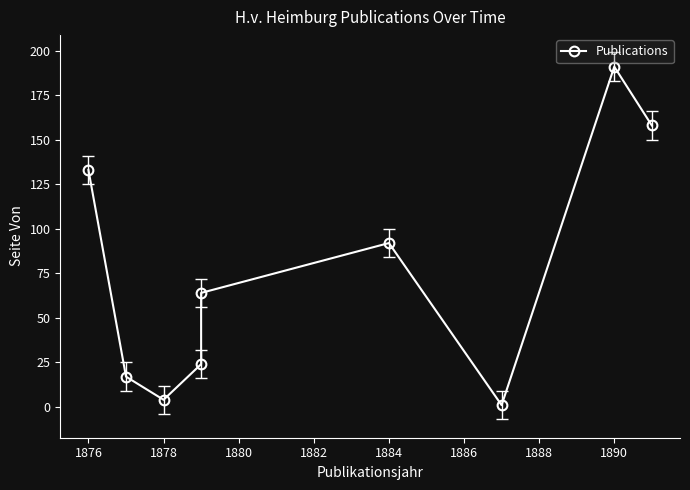

Reading left to right, list all the values displayed in this chart.

133	17	4	24	64	92	1	191	158